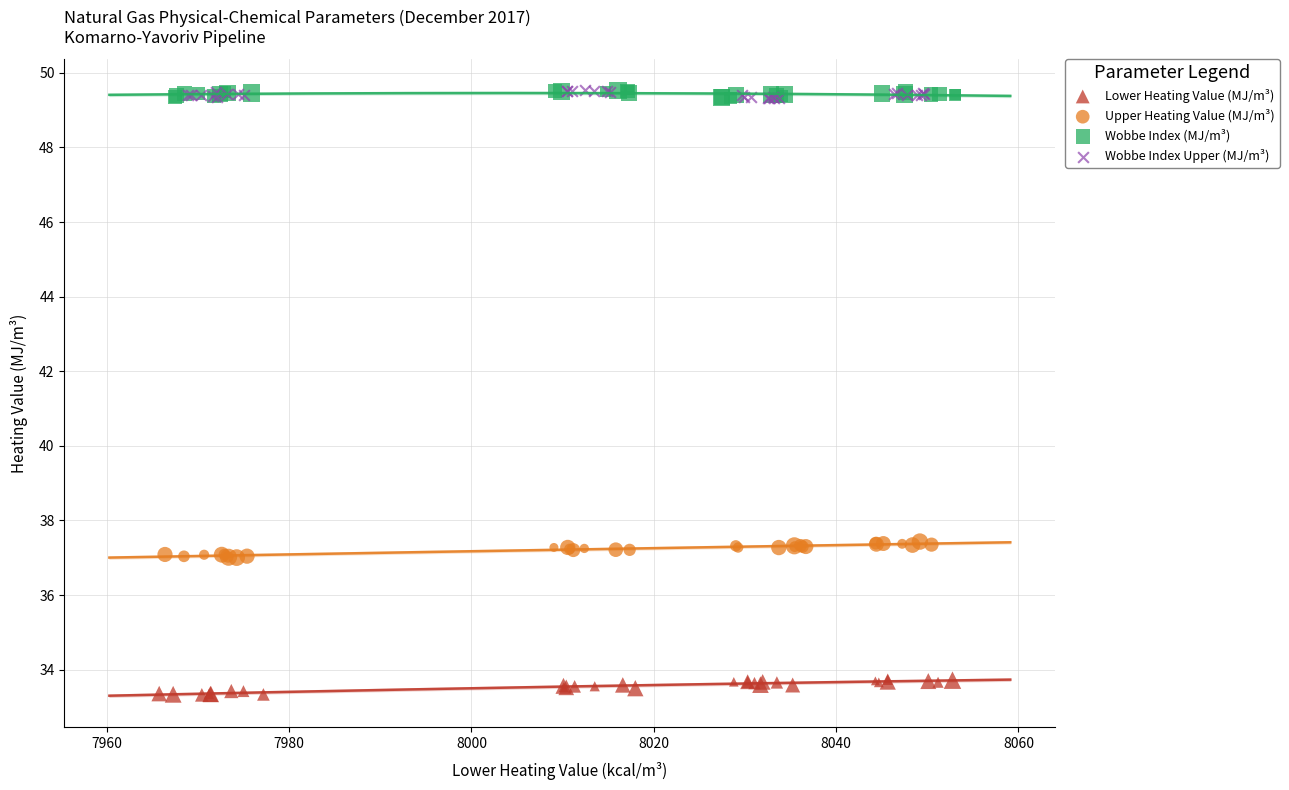

What are all the series names shown in the legend?

Lower Heating Value (MJ/m³), Upper Heating Value (MJ/m³), Wobbe Index (MJ/m³), Wobbe Index Upper (MJ/m³)